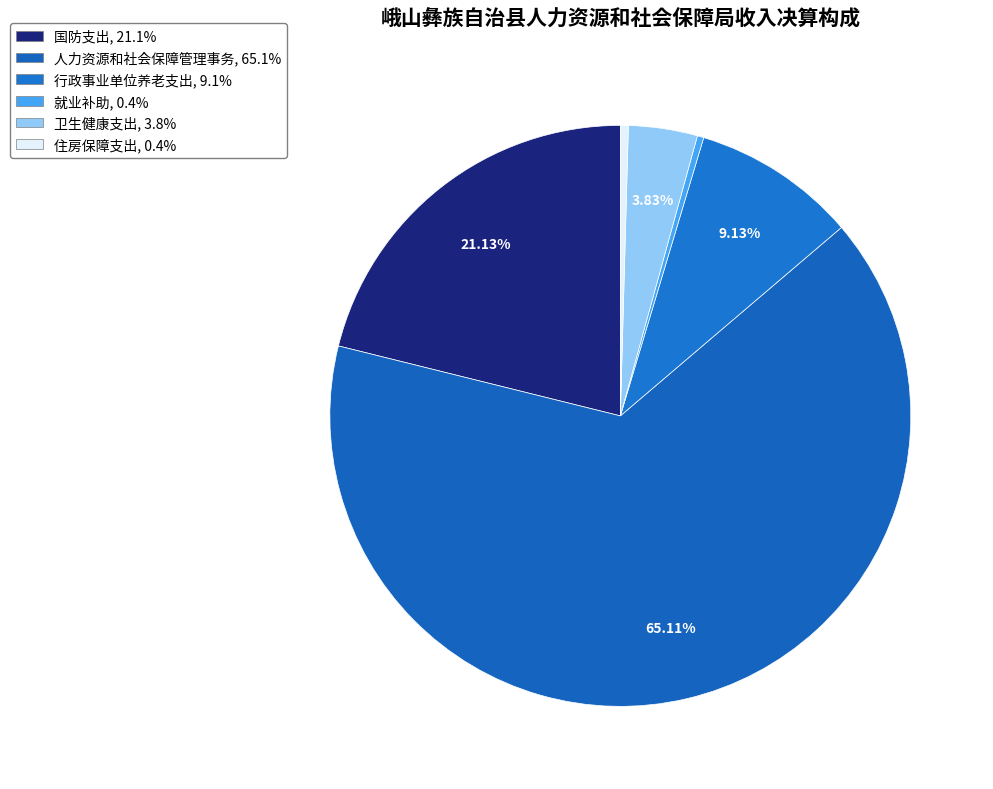

Rank the categories by value from lowest to highest.

就业补助, 住房保障支出, 卫生健康支出, 行政事业单位养老支出, 国防支出, 人力资源和社会保障管理事务